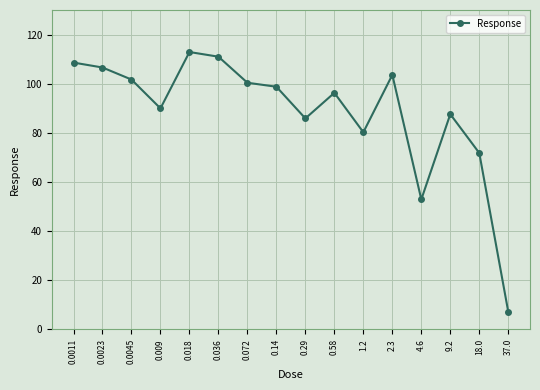

The chart shows a value of 7.2 at 37.0. True or false?

True